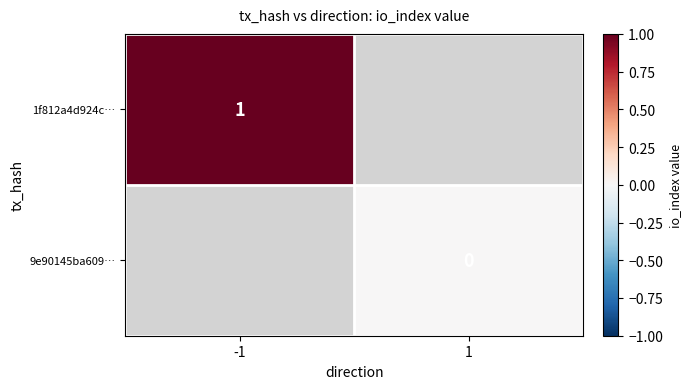

The 1f812a4d924c… series shows 0 at -1. True or false?

False